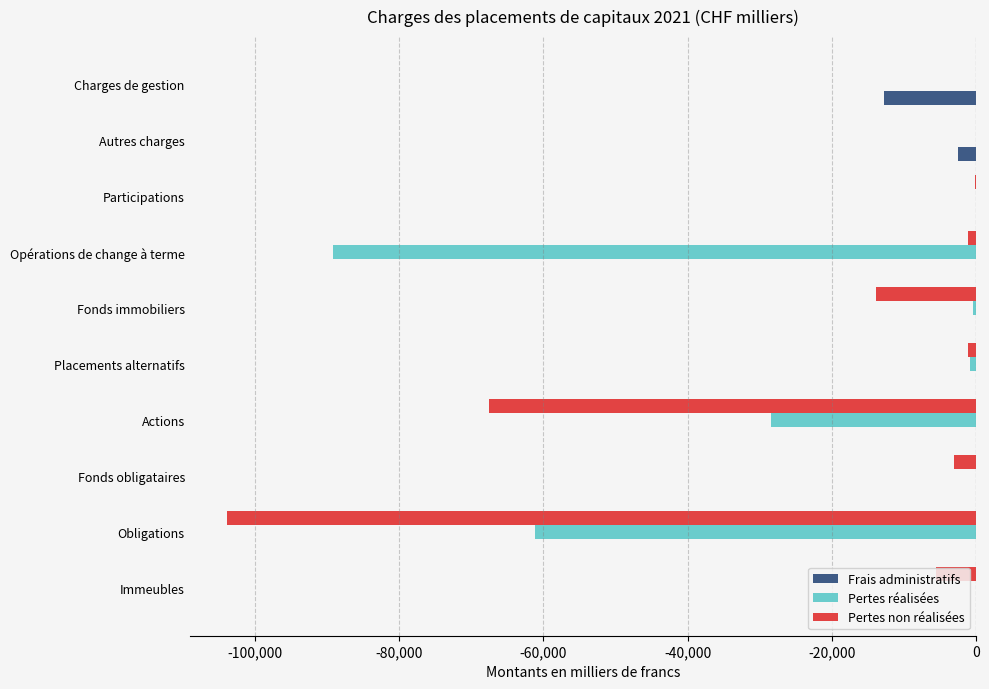

What is the sum of all Frais administratifs values?

-15258